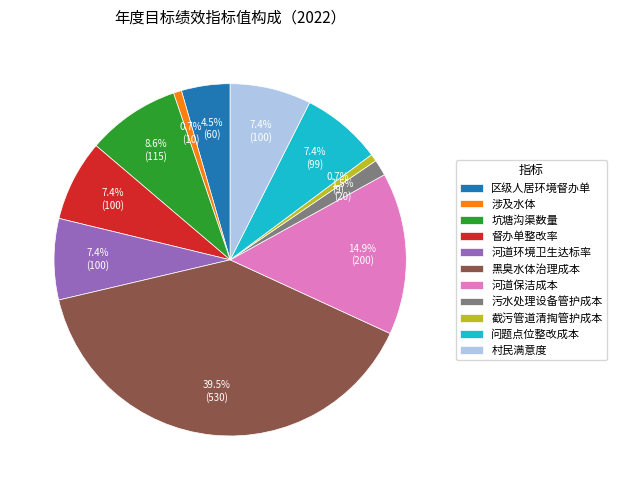

Is it true that 河道环境卫生达标率 is 21% of the pie?

False